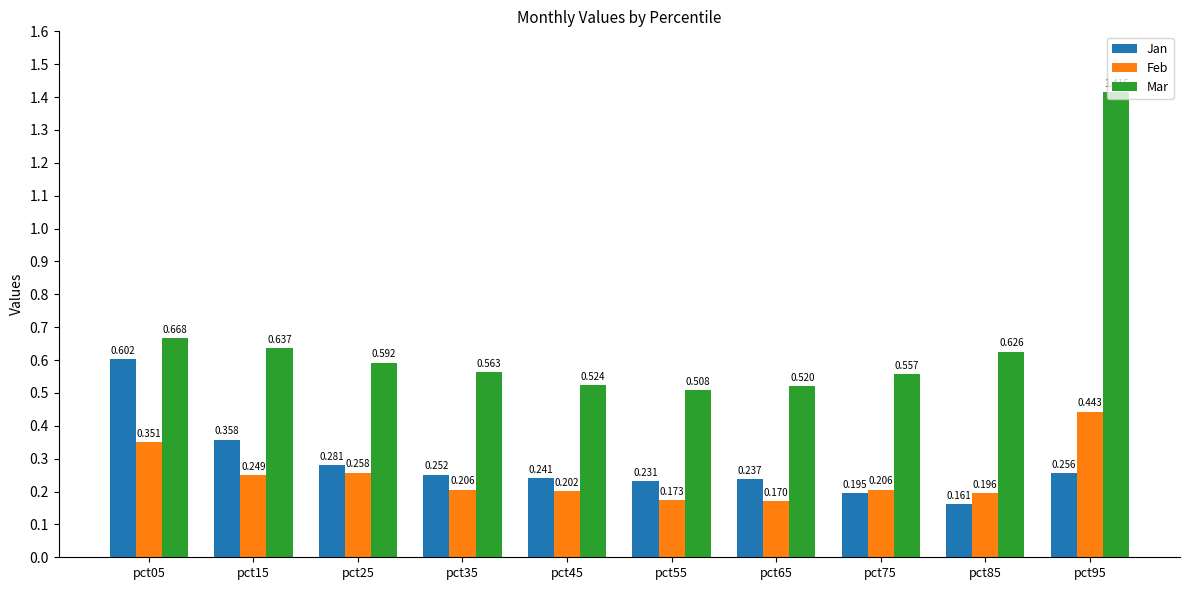

What are all the series names shown in the legend?

Jan, Feb, Mar